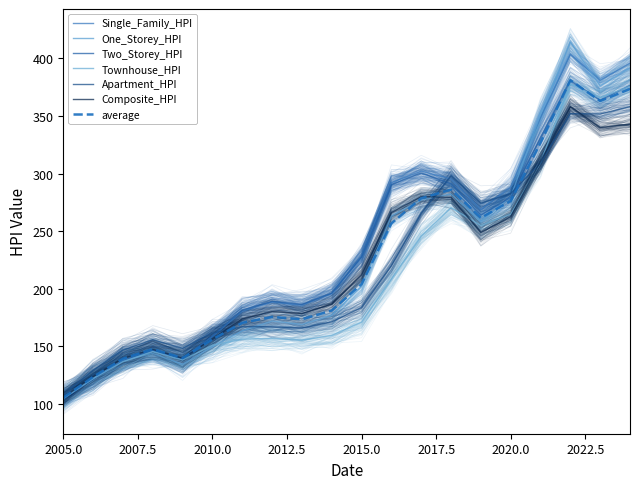

Rank the categories by Composite_HPI value from highest to lowest.

2022, 2024, 2023, 2021, 2017, 2018, 2016, 2020, 2019, 2015, 2014, 2012, 2013, 2011, 2010, 2008, 2007, 2009, 2006, 2005